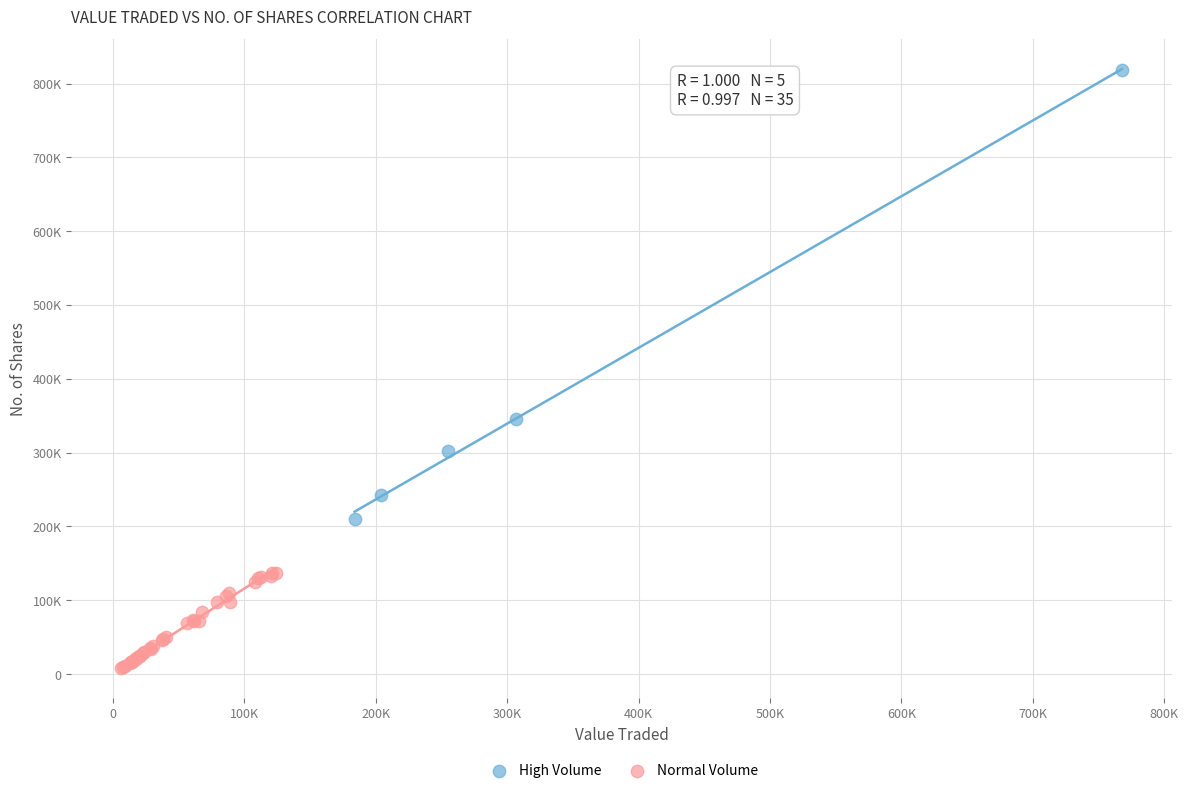

Which series has the widest spread of Y values?

High Volume